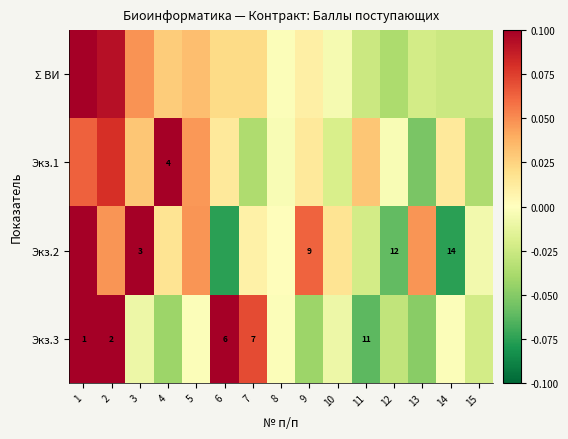

At how many categories does at least one series exceed 0?

13